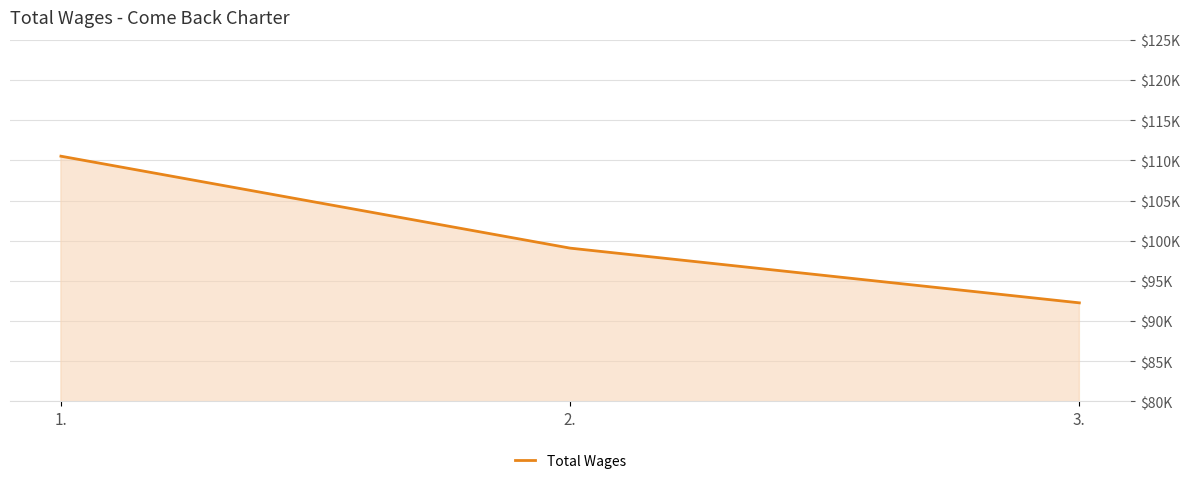

Does the chart have visible grid lines?

Yes